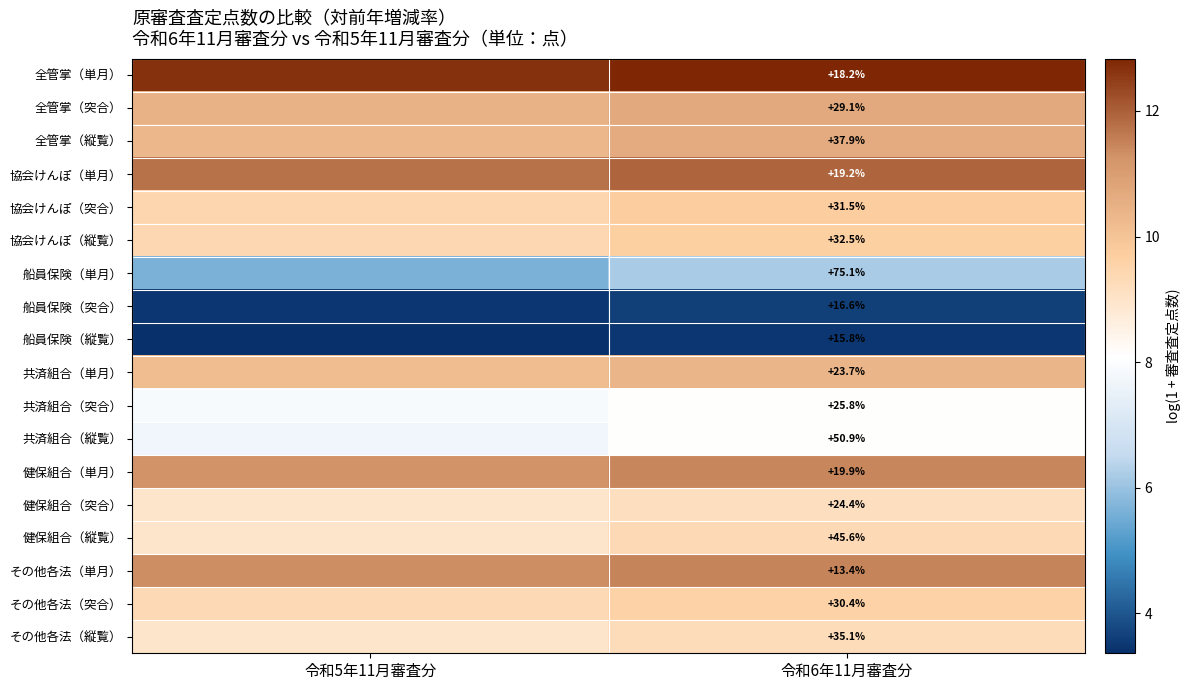

Rank the series at 令和6年11月審査分 from lowest to highest value.

その他各法（単月）, 船員保険（縦覧）, 船員保険（突合）, 全管掌（単月）, 協会けんぽ（単月）, 健保組合（単月）, 共済組合（単月）, 健保組合（突合）, 共済組合（突合）, 全管掌（突合）, その他各法（突合）, 協会けんぽ（突合）, 協会けんぽ（縦覧）, その他各法（縦覧）, 全管掌（縦覧）, 健保組合（縦覧）, 共済組合（縦覧）, 船員保険（単月）